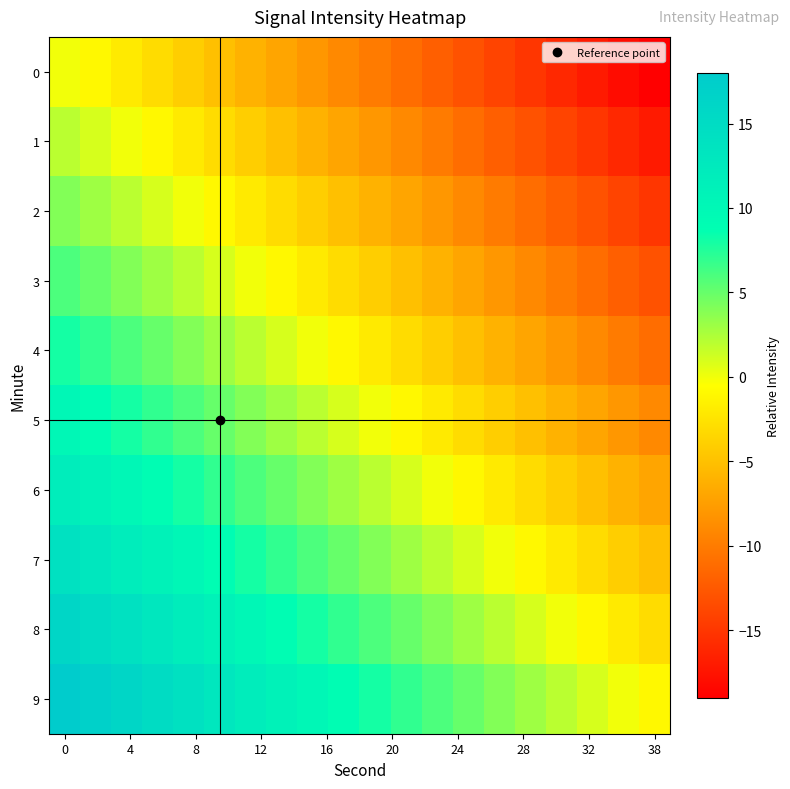

How many data points does each series have?

20